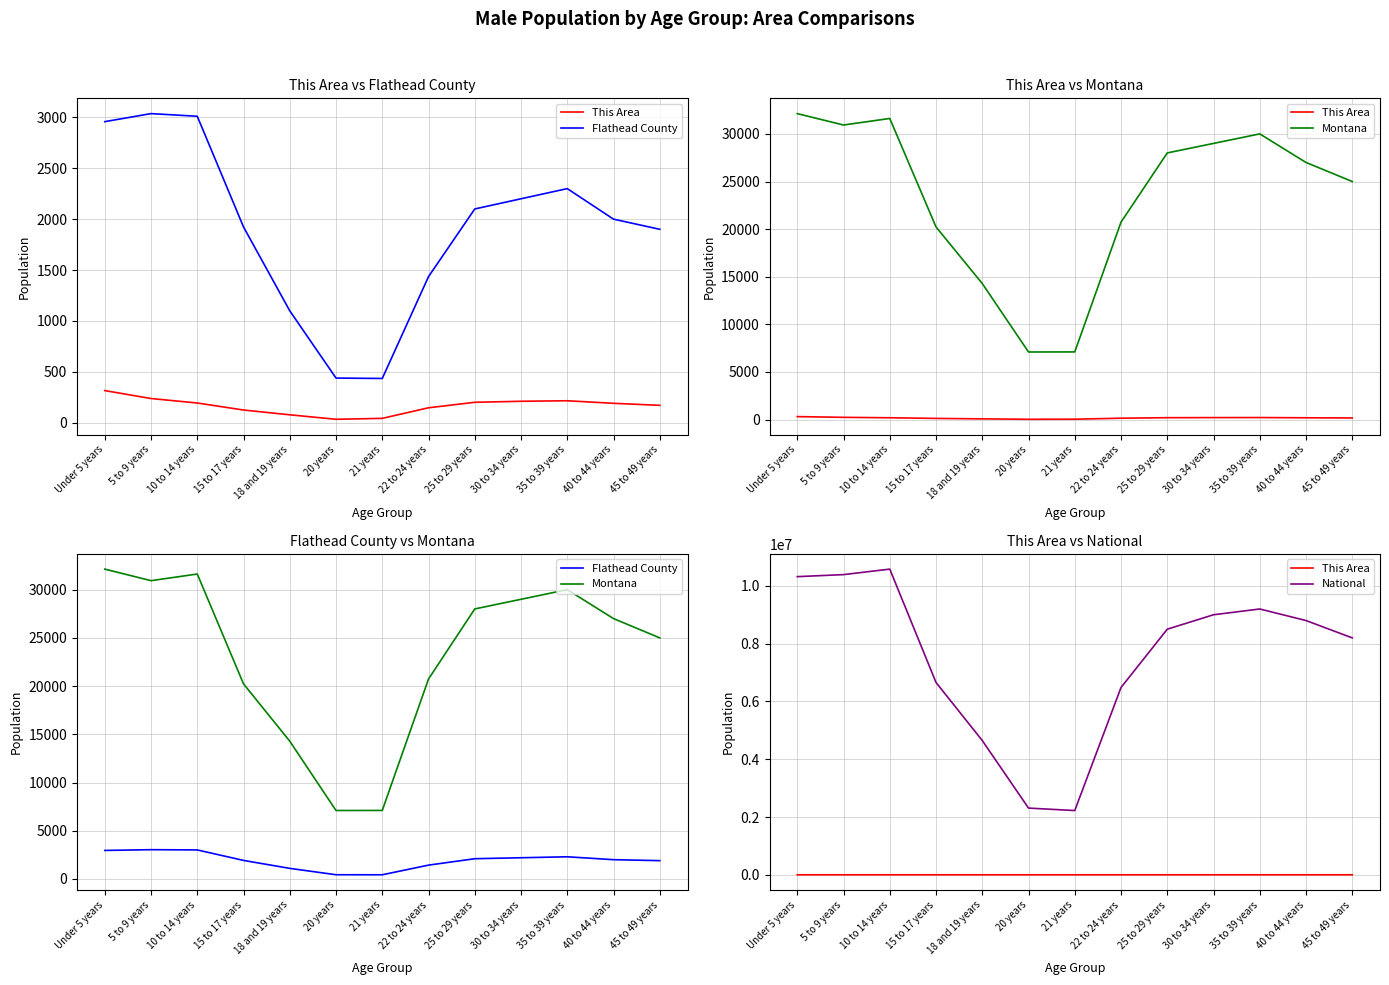

True or false: This Area and National cross at least once.

False